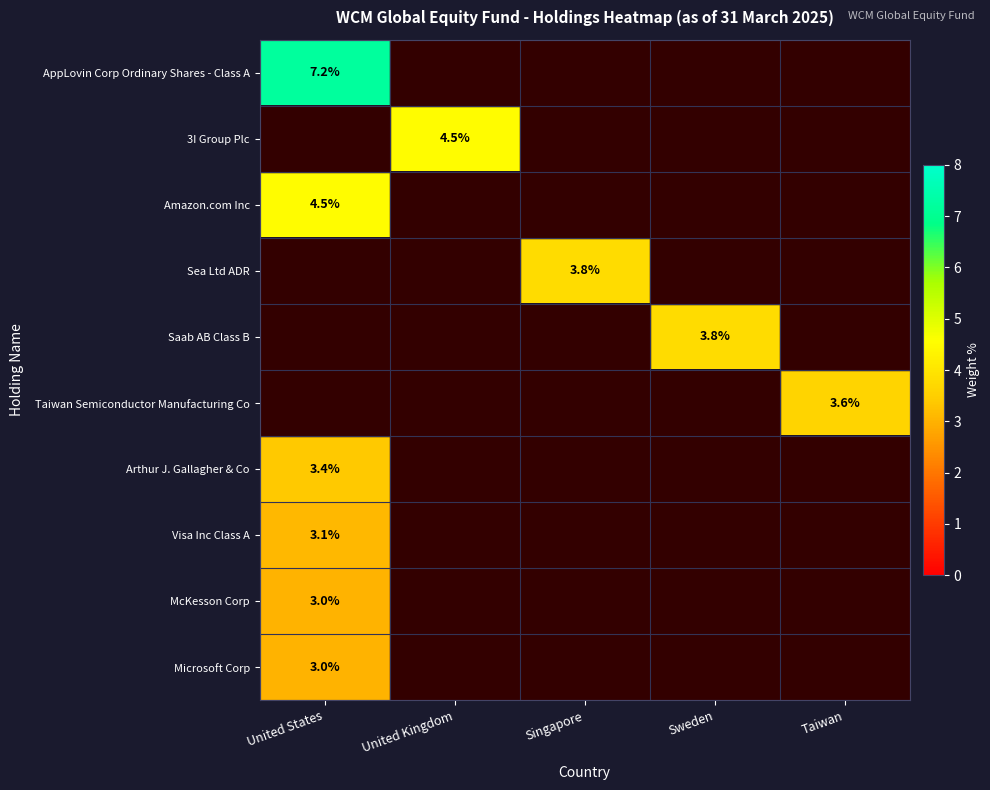

Is the value of AppLovin Corp Ordinary Shares - Class A at United States greater than the value of Amazon.com Inc at United States?

Yes